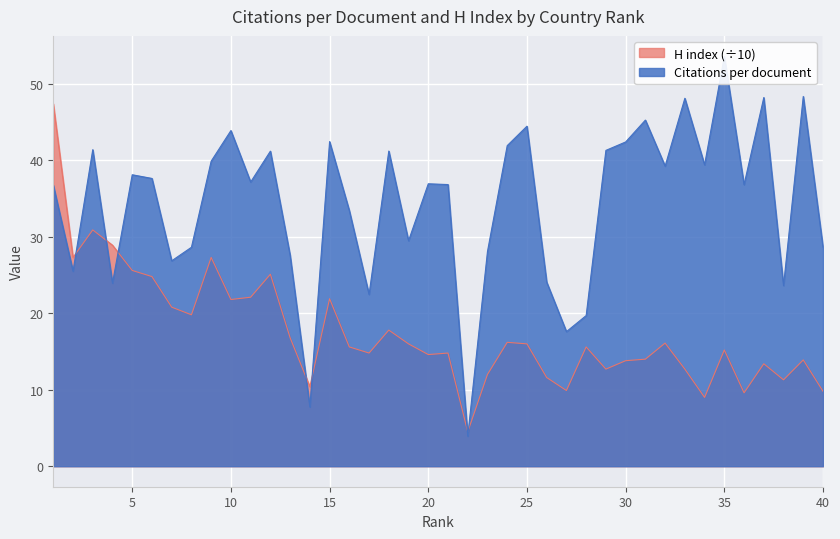

At which category is the sum across all series the highest?

1